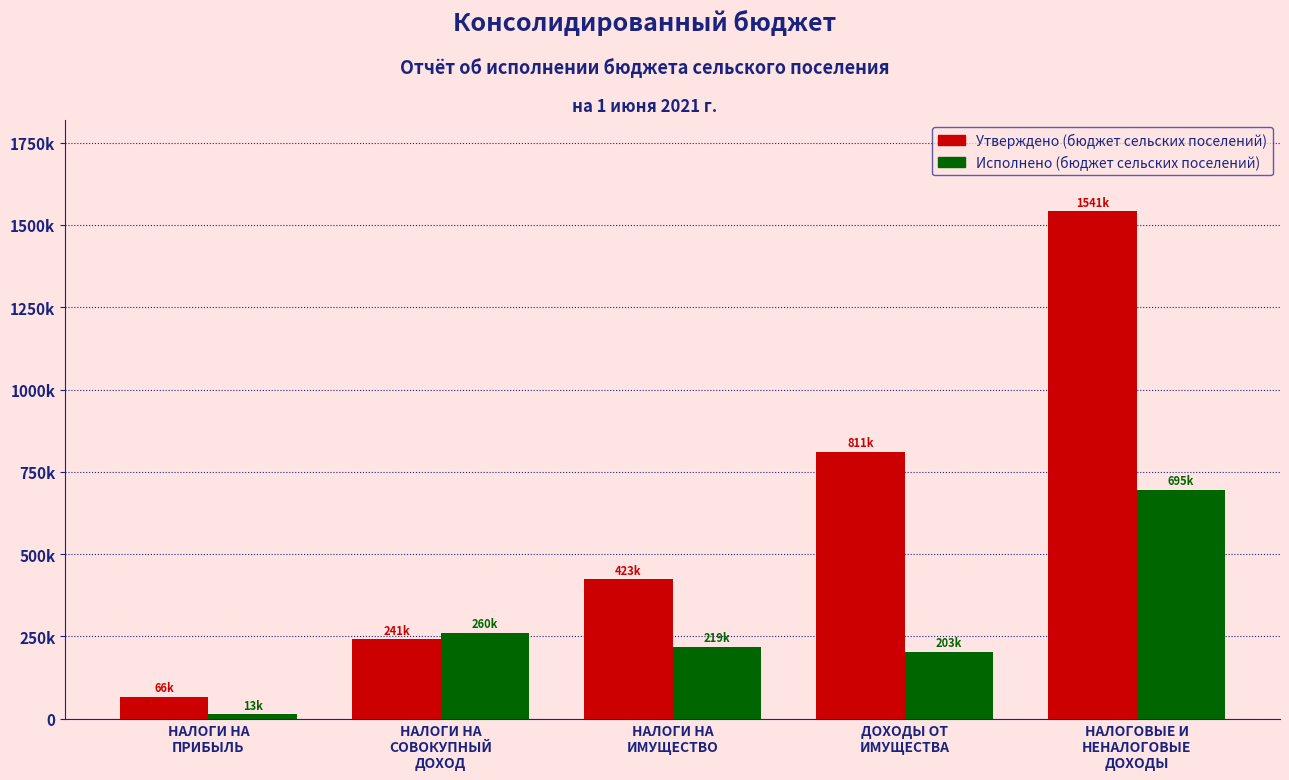

Is the value of Утверждено (бюджет сельских поселений) at НАЛОГИ НА
СОВОКУПНЫЙ
ДОХОД greater than the value of Исполнено (бюджет сельских поселений) at НАЛОГИ НА
ПРИБЫЛЬ?

Yes